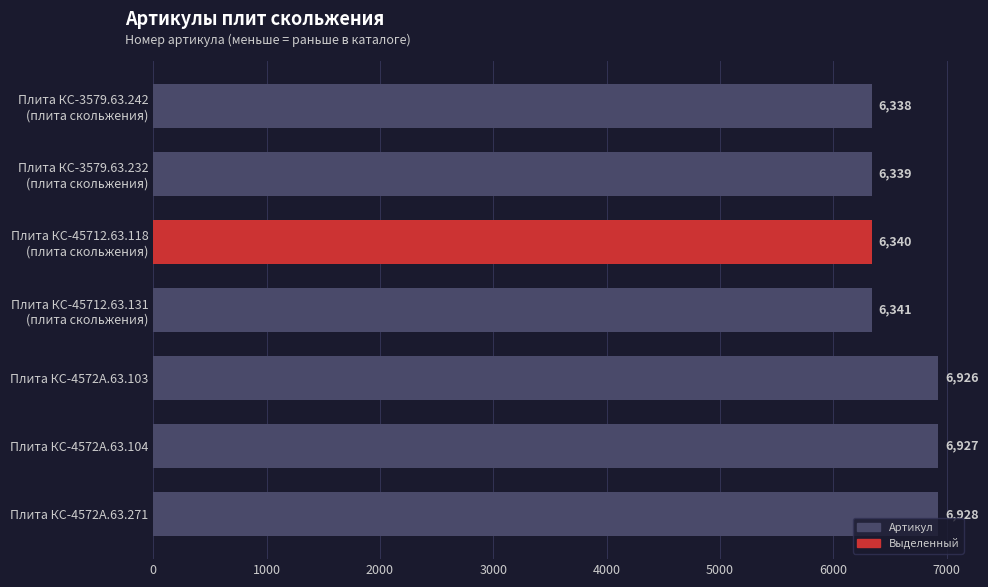

What is the difference between the second highest and minimum values?

589